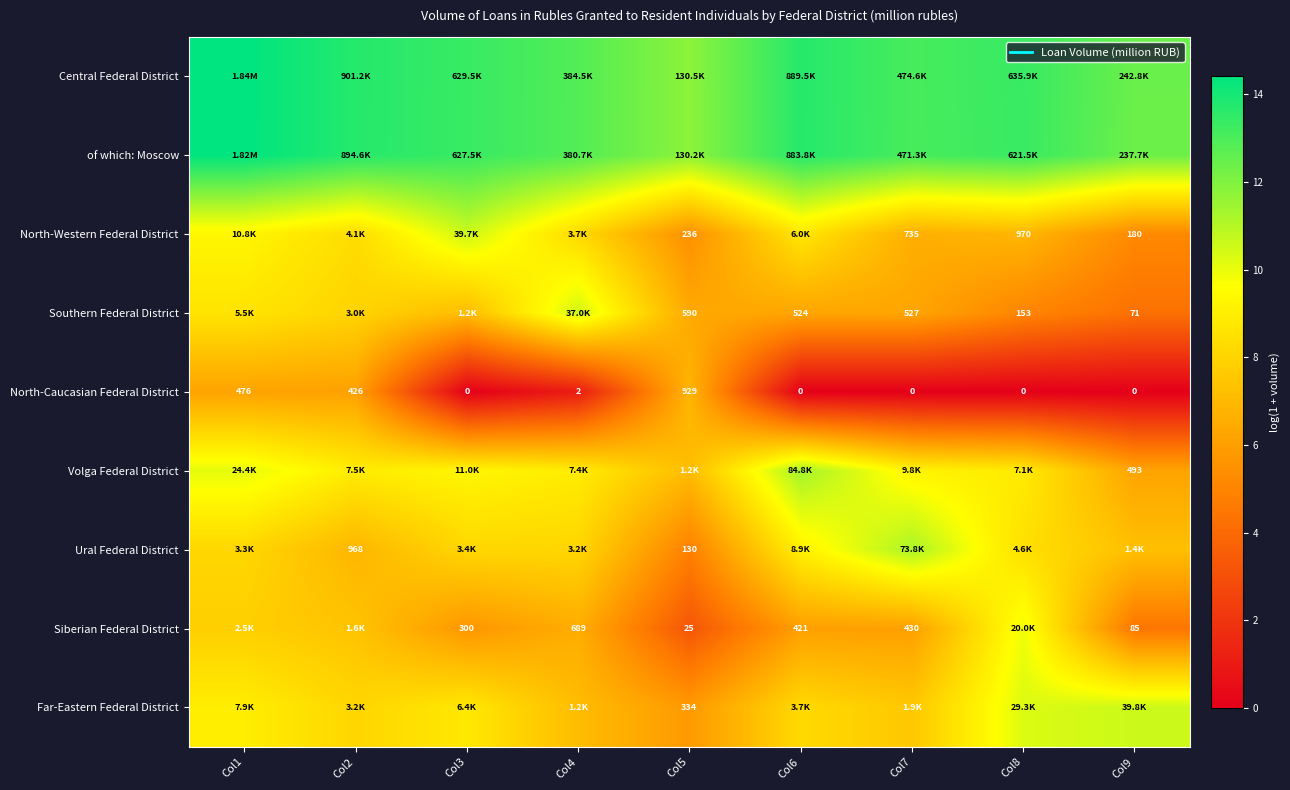

Which series changed the most between Col4 and Col6?

Southern Federal District